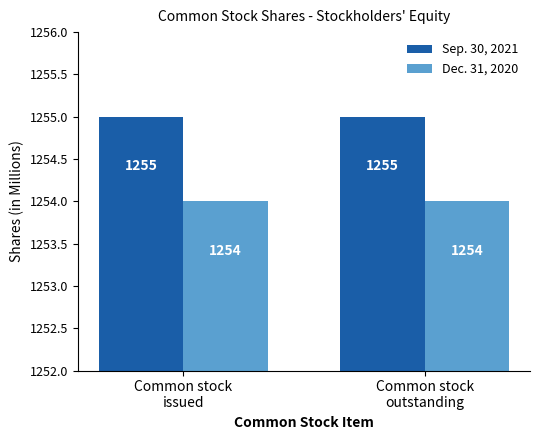

What is the sum of all Dec. 31, 2020 values?

2508